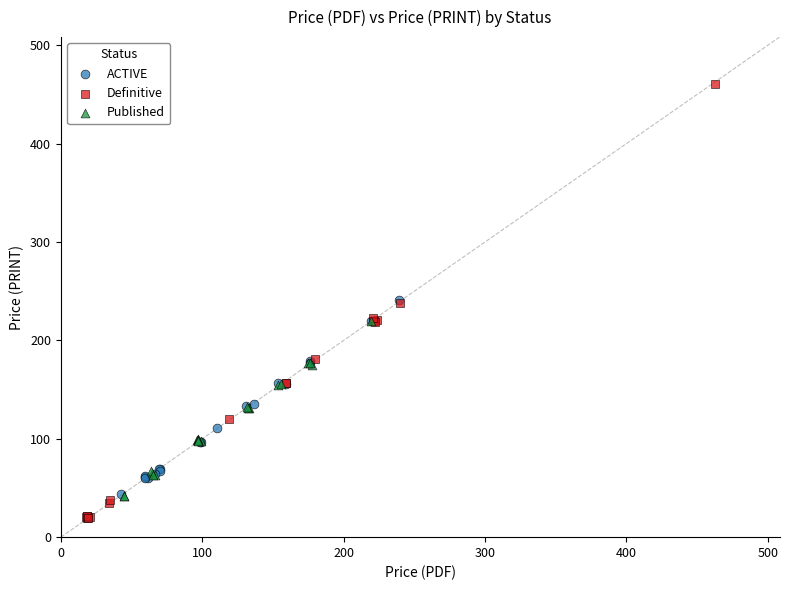

Which series contains the lowest Y value?

Definitive